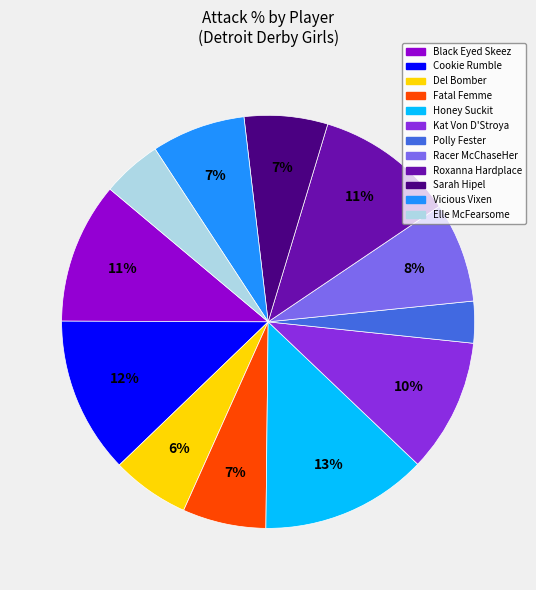

Is there a majority slice in this chart?

No